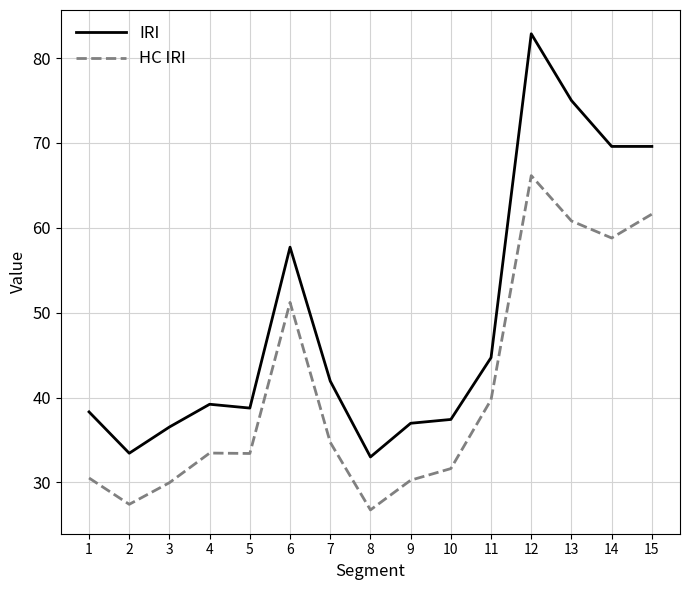

What is the total value across all series at 4?

72.7